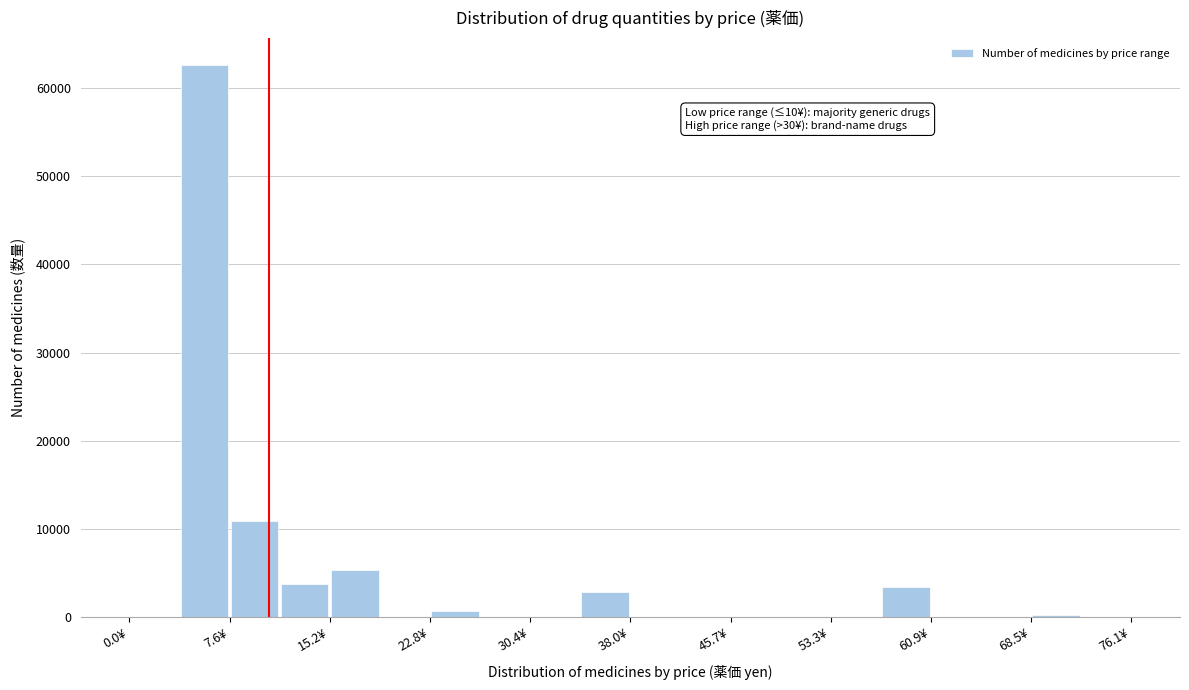

Around what value on the x-axis is the tallest bar? Give the approximate position of its centre, as read against the axis.

6